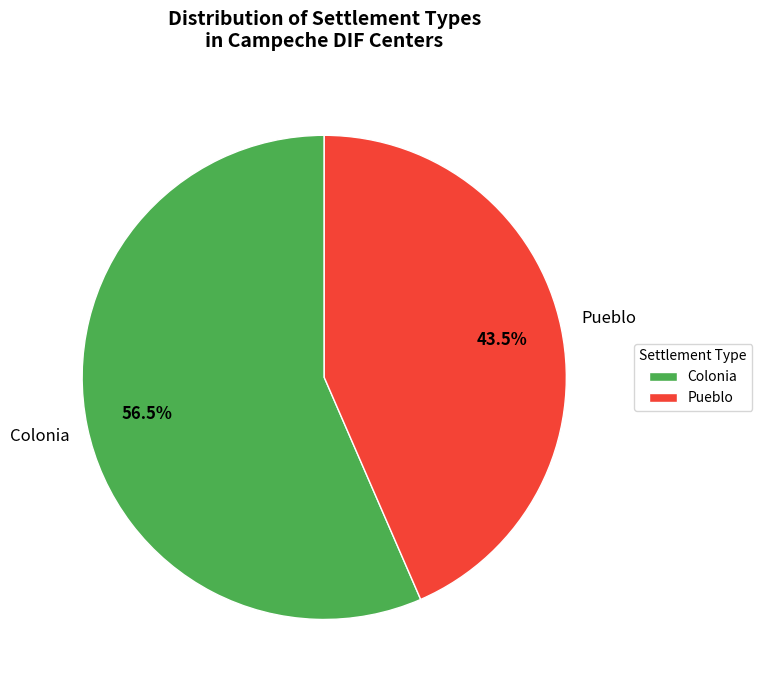

Is there any slice that represents more than half of the pie?

Yes